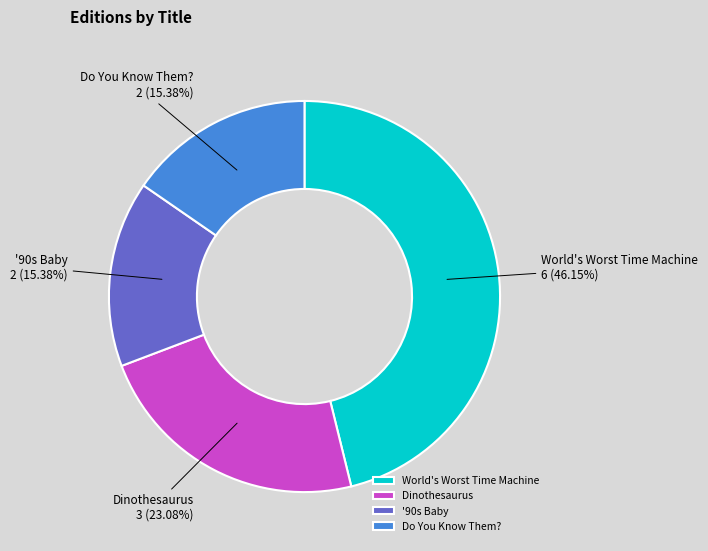

Is the sum of '90s Baby and Do You Know Them? greater than half?

No